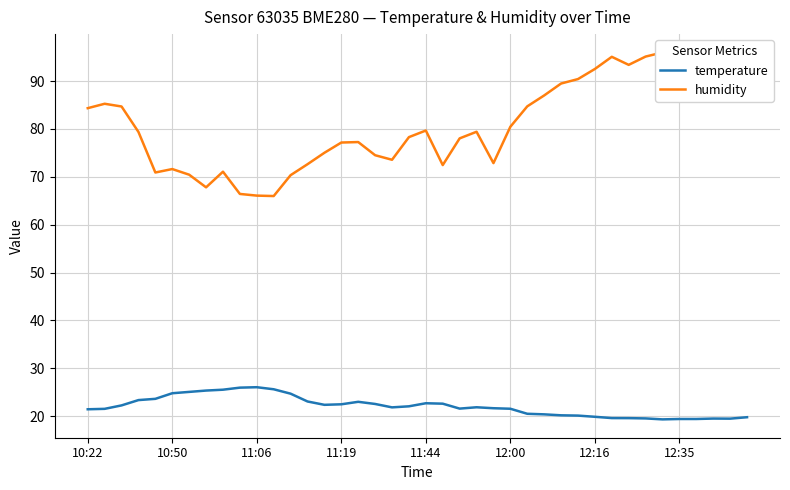

What is the smallest value displayed?

19.3